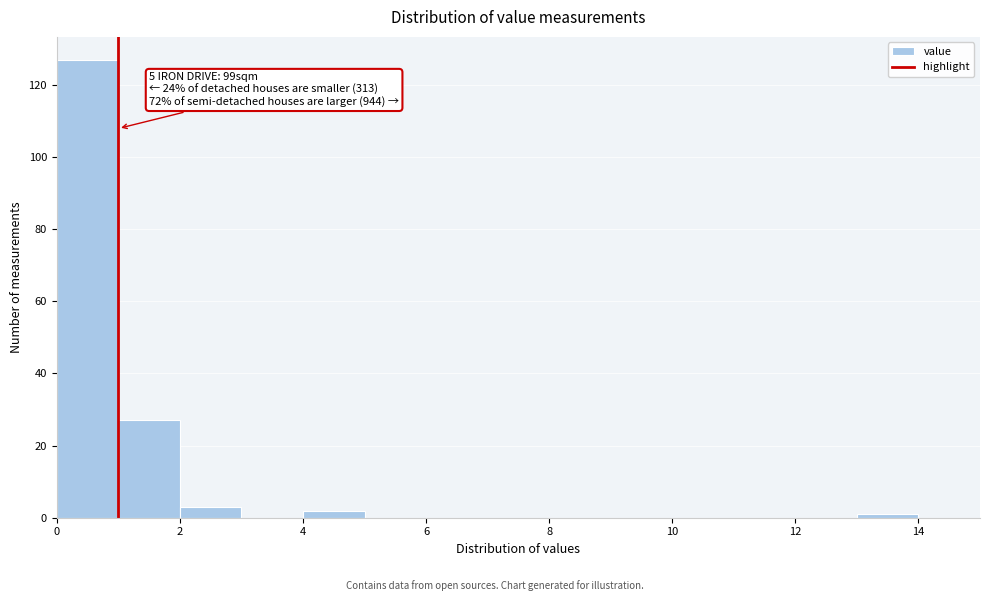

Which range on the x-axis has the tallest bar?

0 to 1